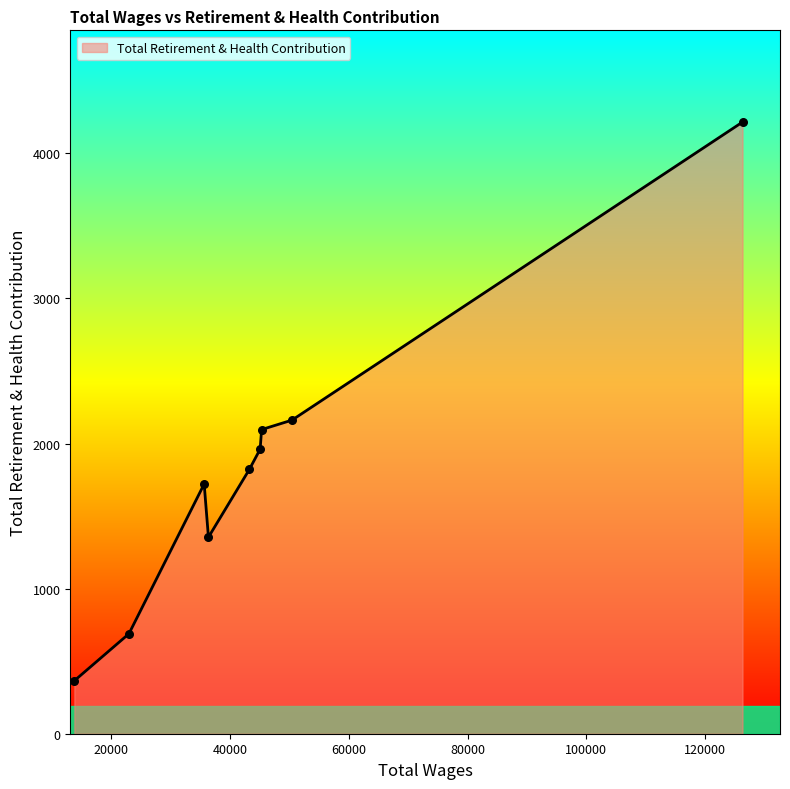

What is the difference between the maximum and minimum values?

3850